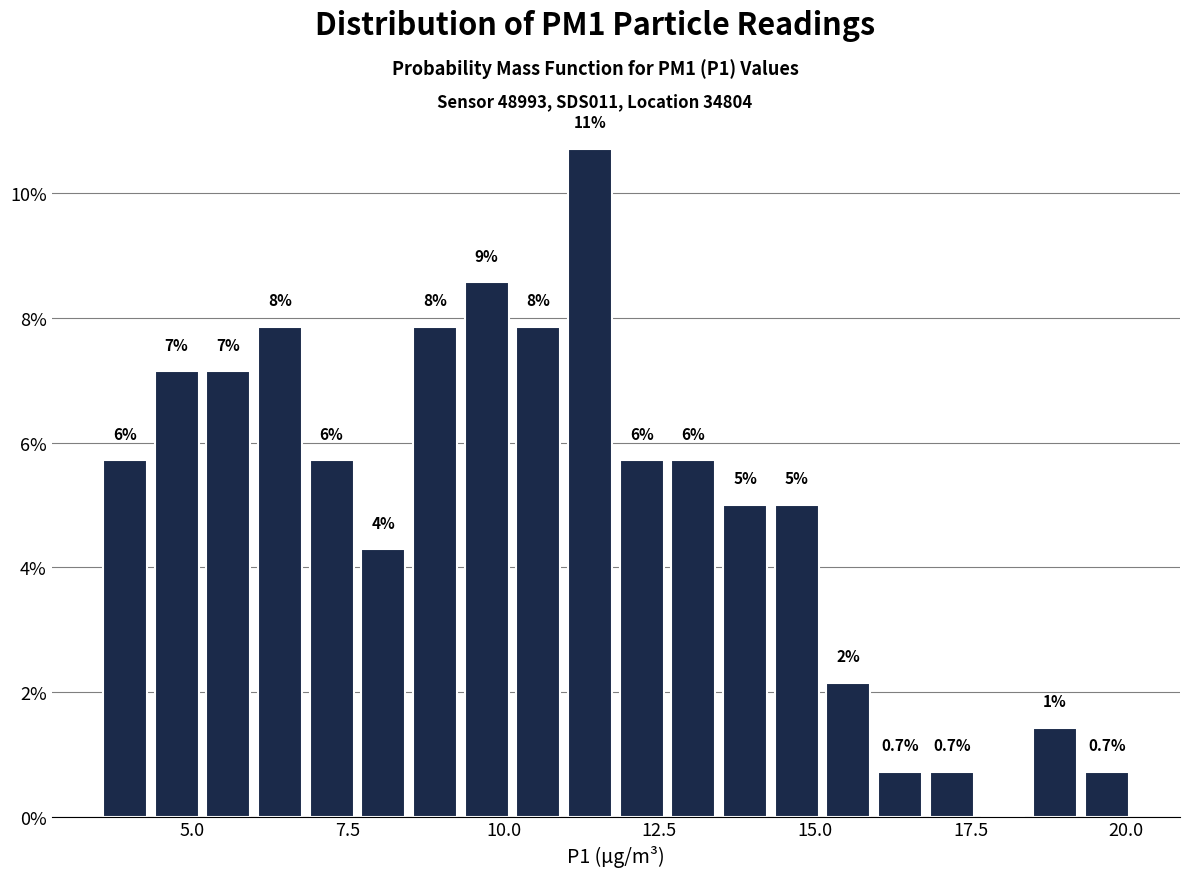

Around what value on the x-axis is the tallest bar? Give the approximate position of its centre, as read against the axis.

11.5